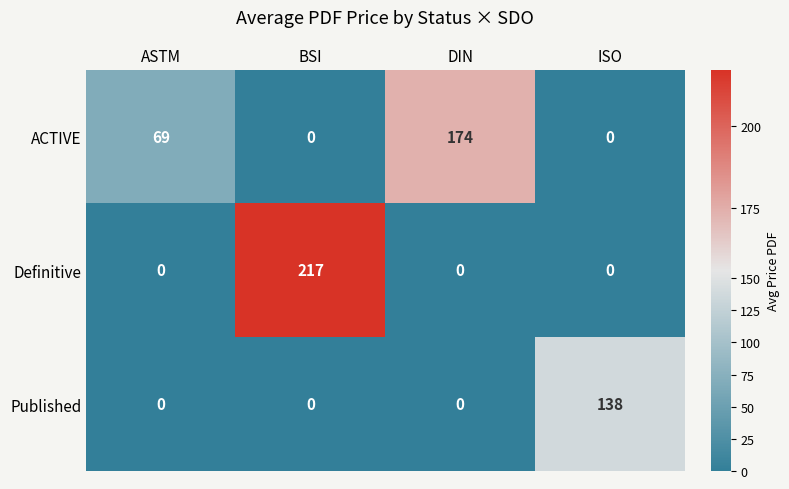

At how many categories does at least one series exceed 153?

2